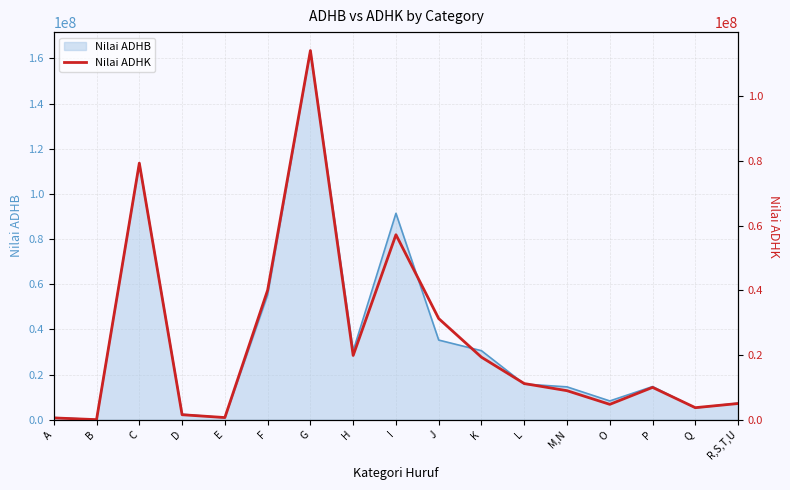

Approximately how many times larger is the value at L compared to C?

0.1